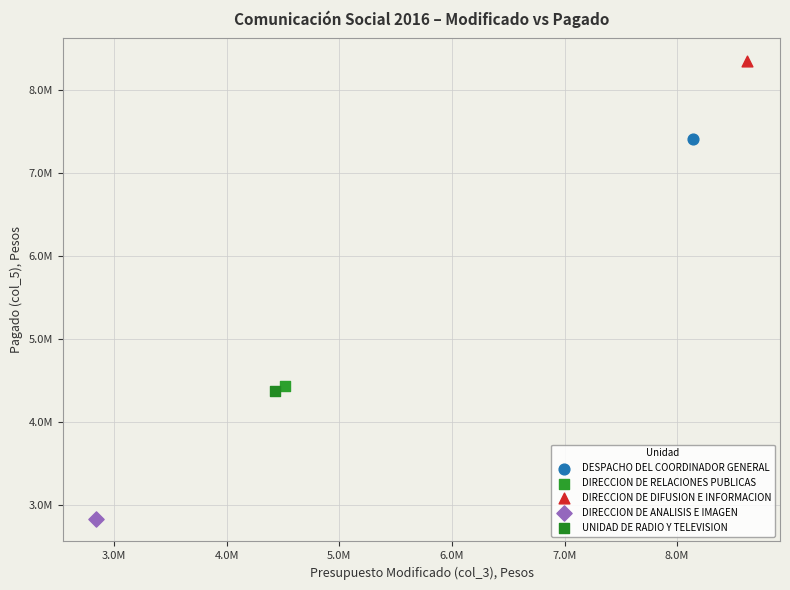

What are all the series names shown in the legend?

DESPACHO DEL COORDINADOR GENERAL, DIRECCION DE RELACIONES PUBLICAS, DIRECCION DE DIFUSION E INFORMACION, DIRECCION DE ANALISIS E IMAGEN, UNIDAD DE RADIO Y TELEVISION